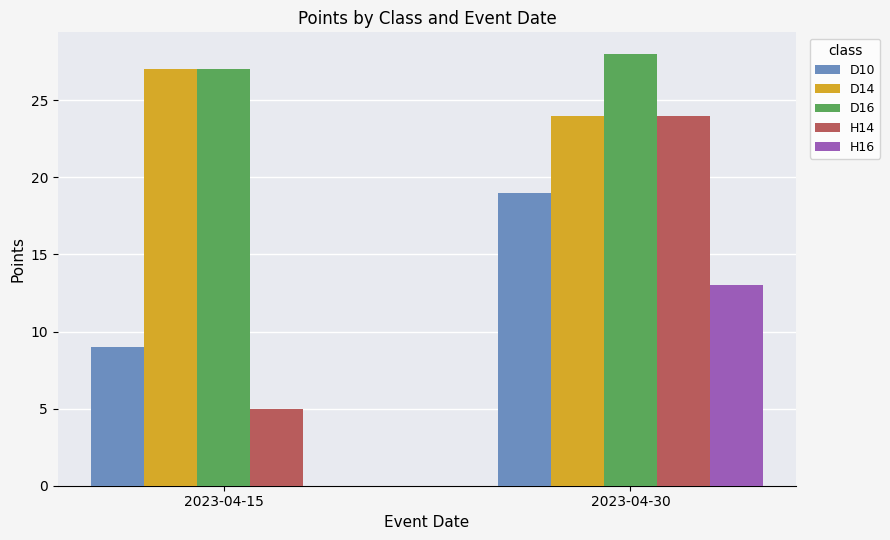

What is the difference between the D16 values at 2023-04-30 and 2023-04-15?

1